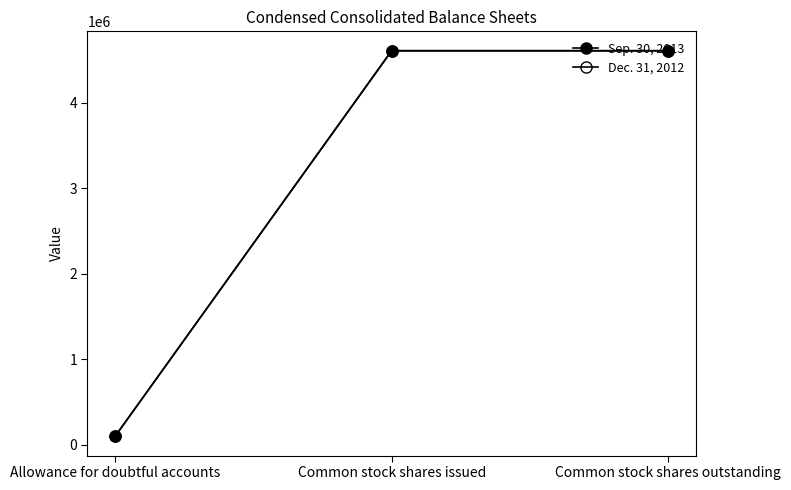

True or false: Sep. 30, 2013 has a value of 59041 at Allowance for doubtful accounts.

False